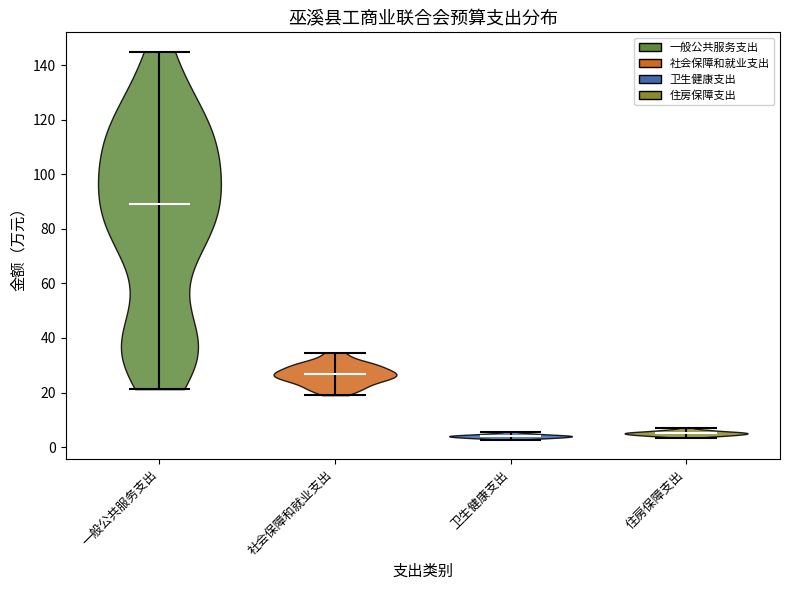

Reading left to right, read every violin against the y-axis: where its median line is, and the lowest and highest points it reaches. The values are not printed on the chart, so give them approximately, as read against the axis.

一般公共服务支出: median line 90, lowest point 22, highest point 144
社会保障和就业支出: median line 26, lowest point 20, highest point 34
卫生健康支出: median line 4, lowest point 2, highest point 6
住房保障支出: median line 6, lowest point 4, highest point 8